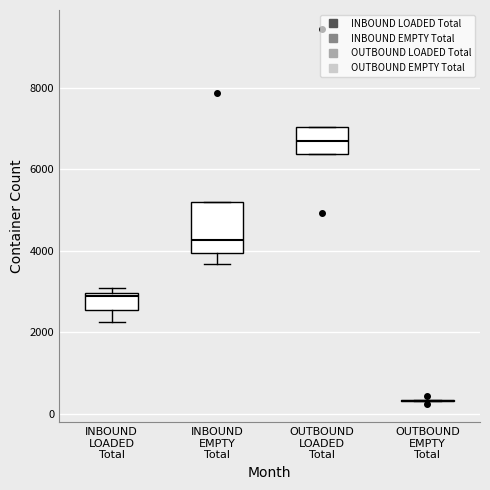

Reading left to right, transcribe this box plot: for each box, give where its median line is, the range the box spans, and where its two whiskers end, as read against the y-axis. The values are not printed on the chart, so give them approximately, as read against the axis.

INBOUND LOADED Total: median 2800, box 2600 to 3000, whiskers 2200 to 3000 (just above the box's upper edge)
INBOUND EMPTY Total: median 4200, box 4000 to 5200, whiskers 3600 to 5200
OUTBOUND LOADED Total: median 6600, box 6400 to 7000, whiskers 6400 to 7000
OUTBOUND EMPTY Total: box collapsed to a line at 400, whiskers 400 to 400